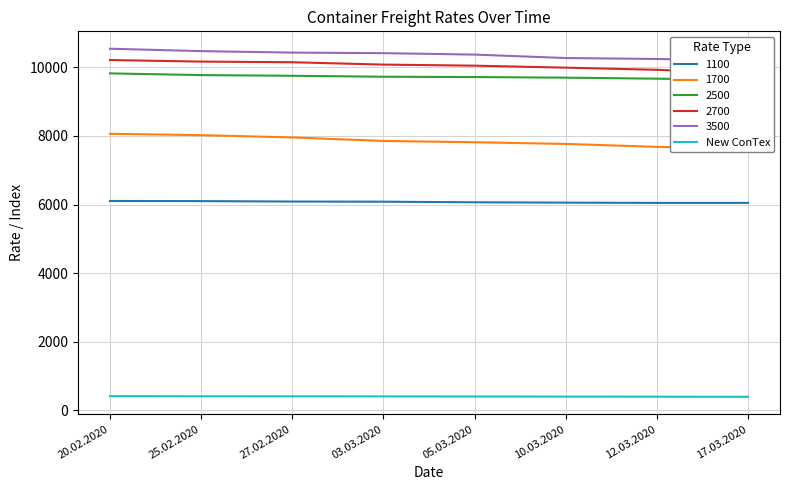

Is it true that the value at 20.02.2020 is 123?

False